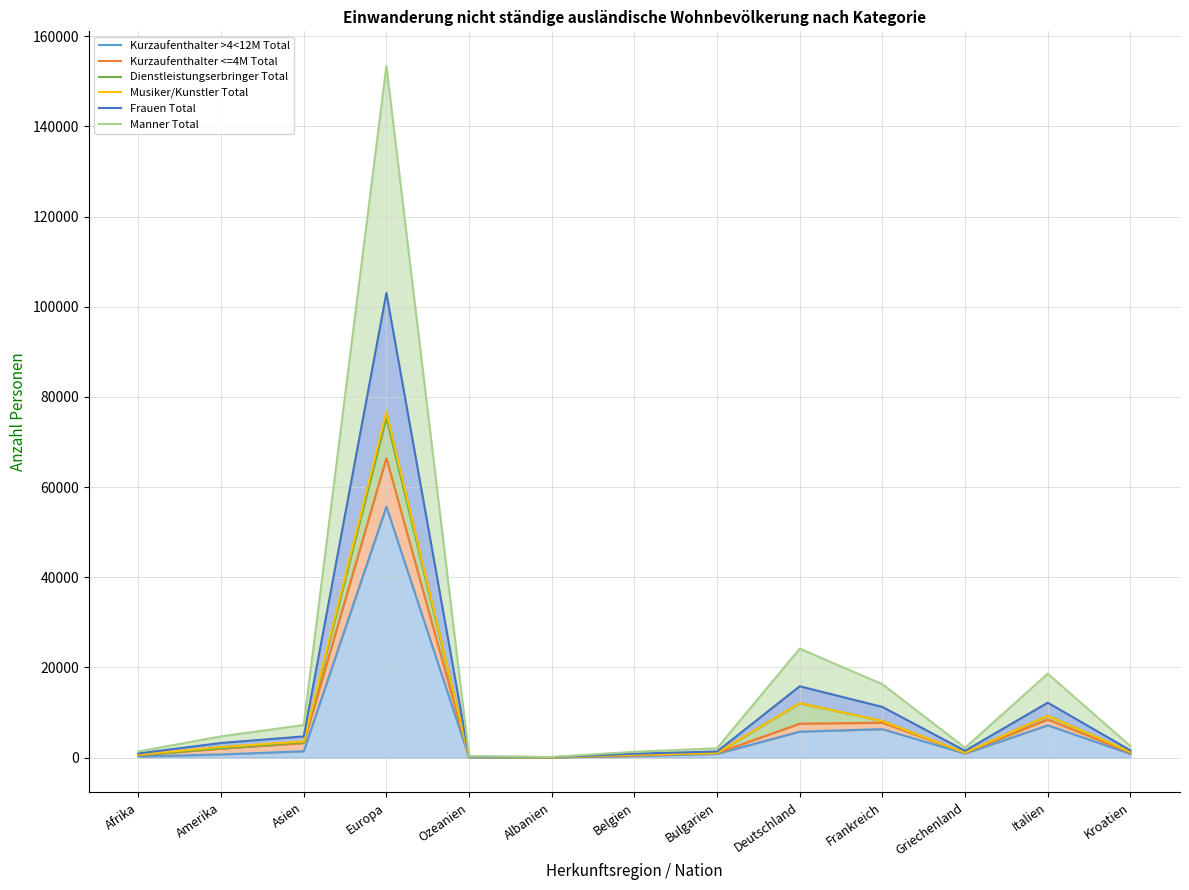

True or false: Kurzaufenthalter >4<12M Total and Dienstleistungserbringer Total intersect in this chart.

False